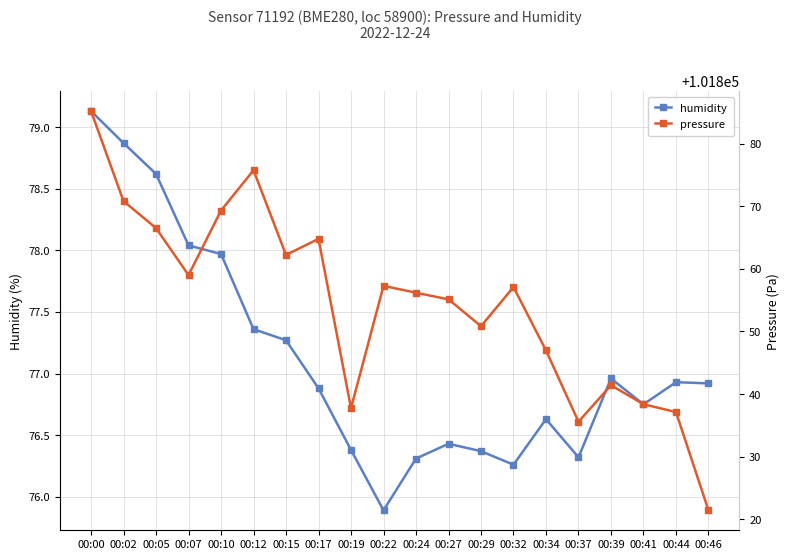

True or false: humidity and pressure intersect in this chart.

False